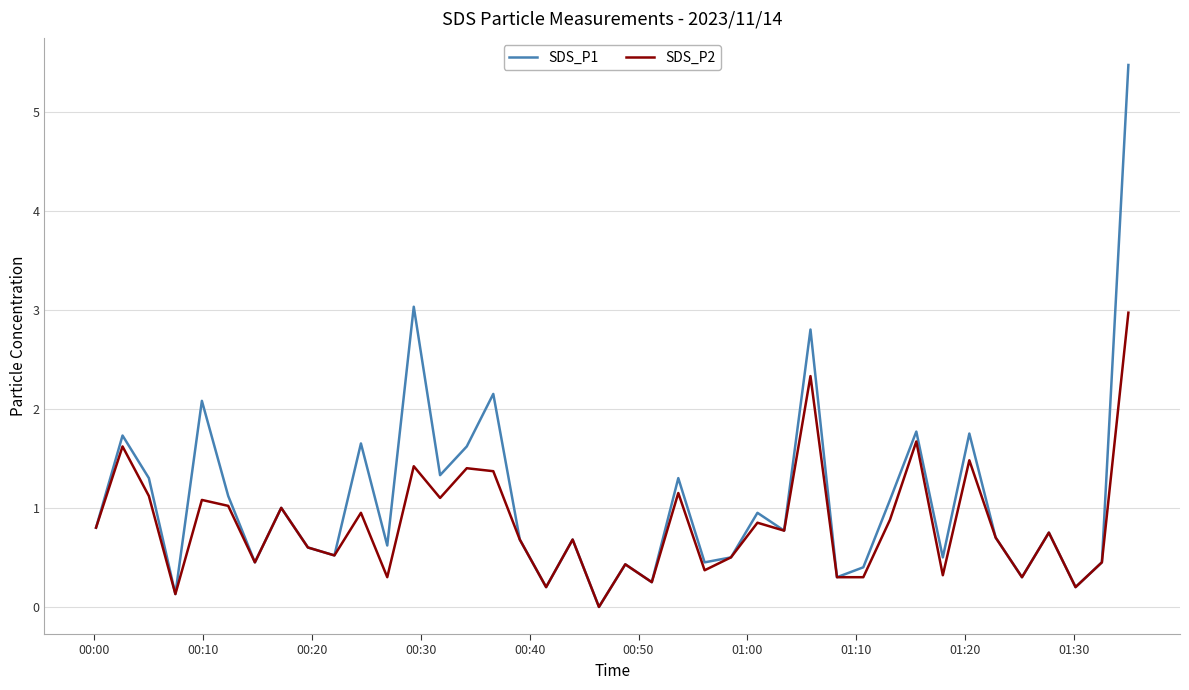

In SDS_P2, how many points are higher than both neighbors (excluding endpoints)?

14